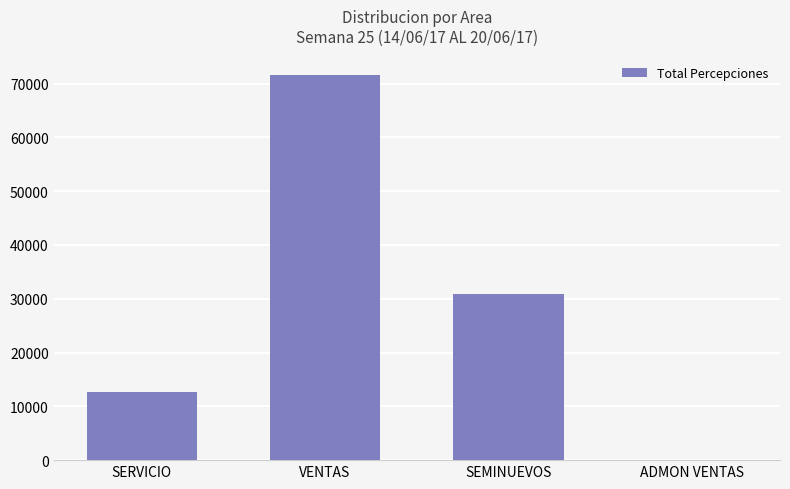

Reading right to left, extract all data points from this chart.

ADMON VENTAS=0.0	SEMINUEVOS=30914.1	VENTAS=71645.8	SERVICIO=12668.0